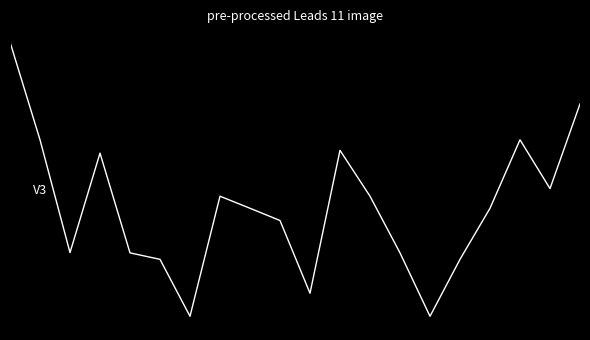

True or false: there are more than 0 points higher than both neighbors.

True